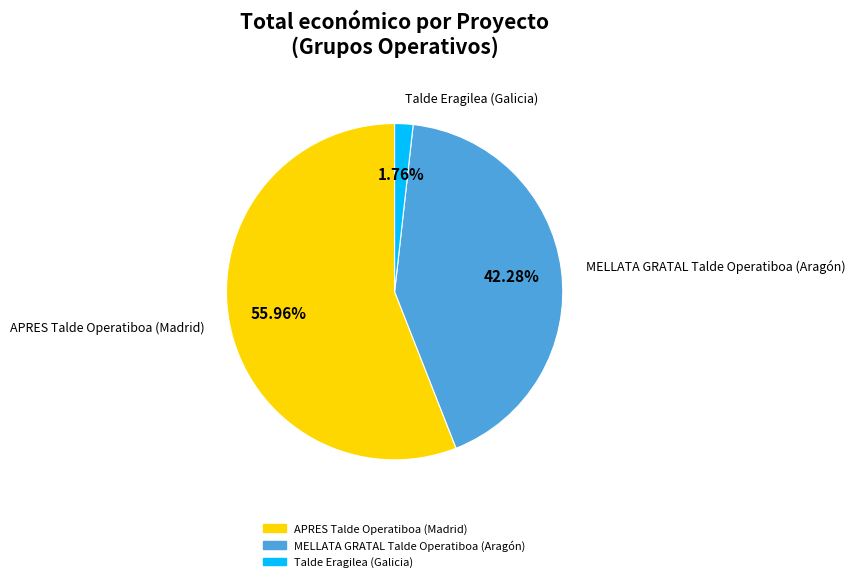

Is it true that APRES Talde Operatiboa (Madrid) is 65% of the pie?

False